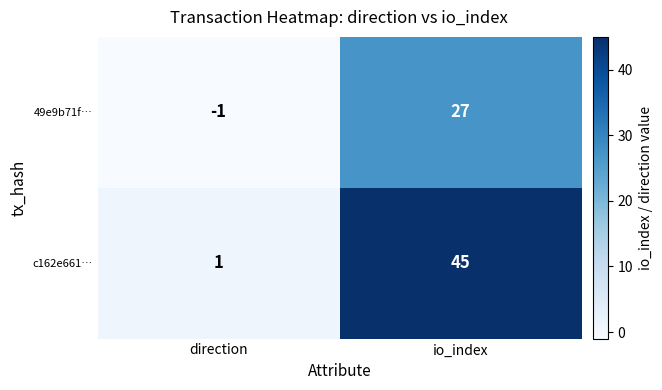

At which label is 49e9b71f… closest to 13?

direction